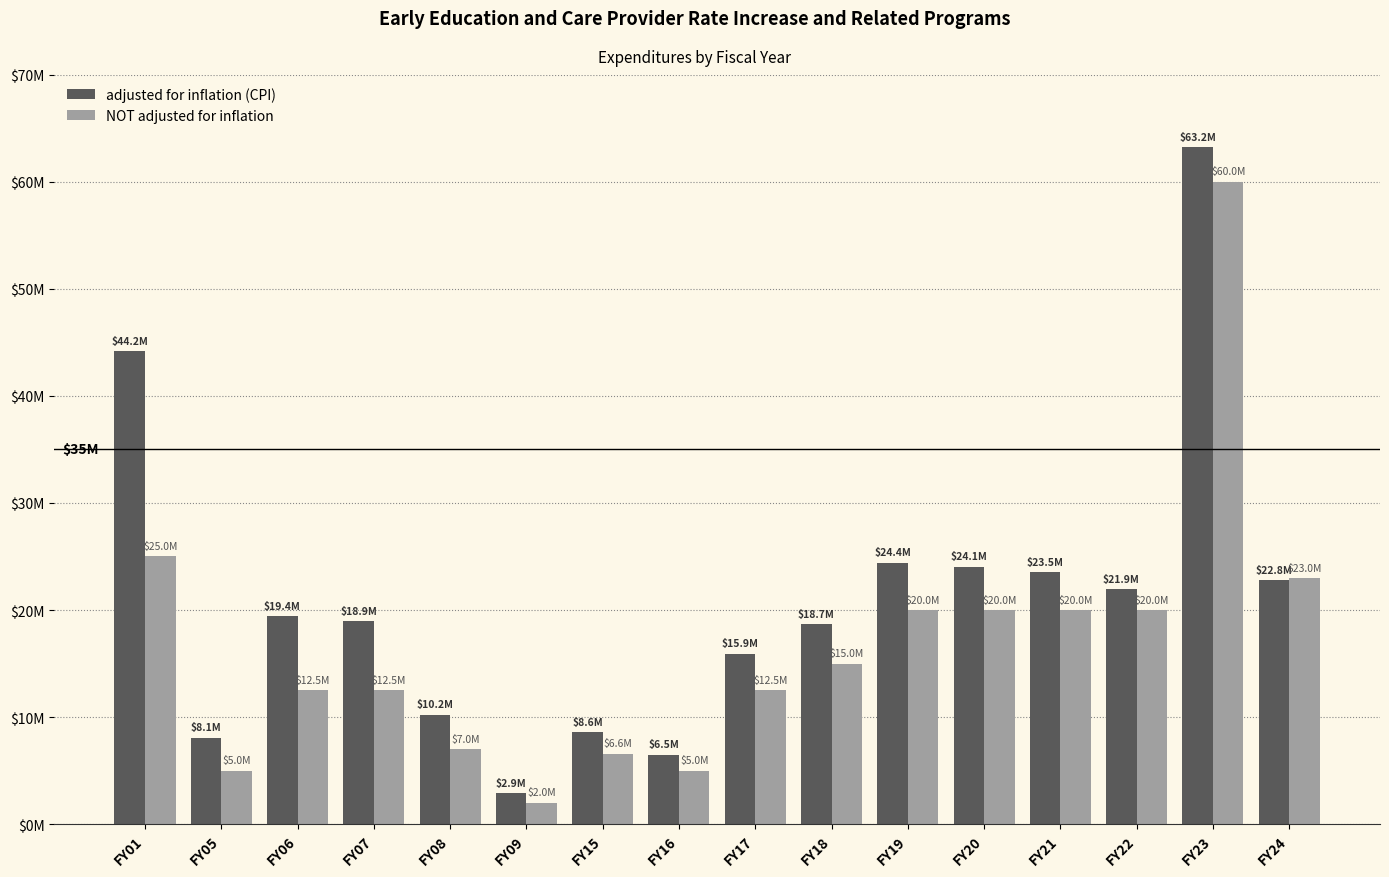

Which category has the lowest value across all series?

FY09